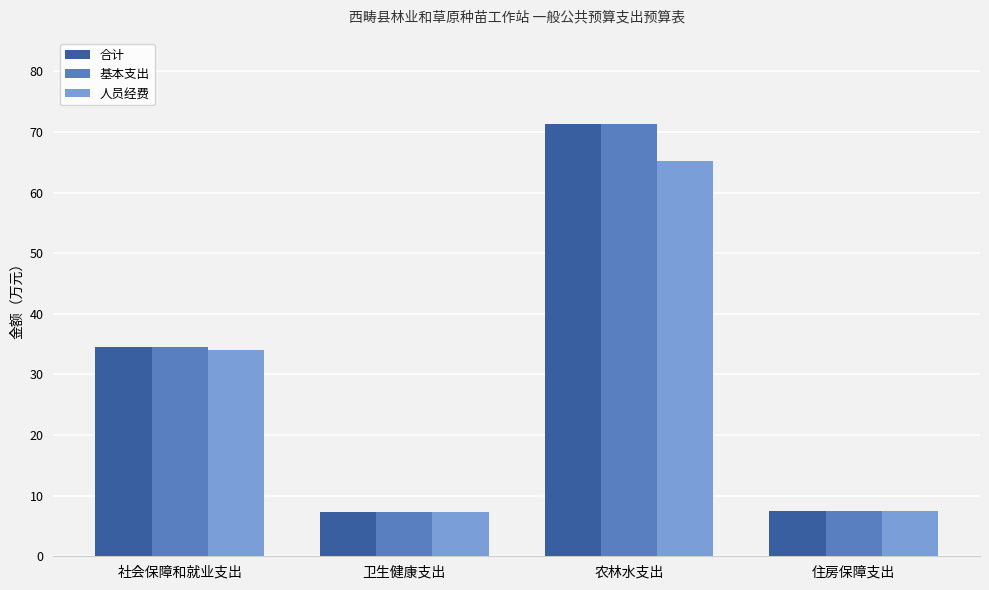

How many bars are there in each group?

3